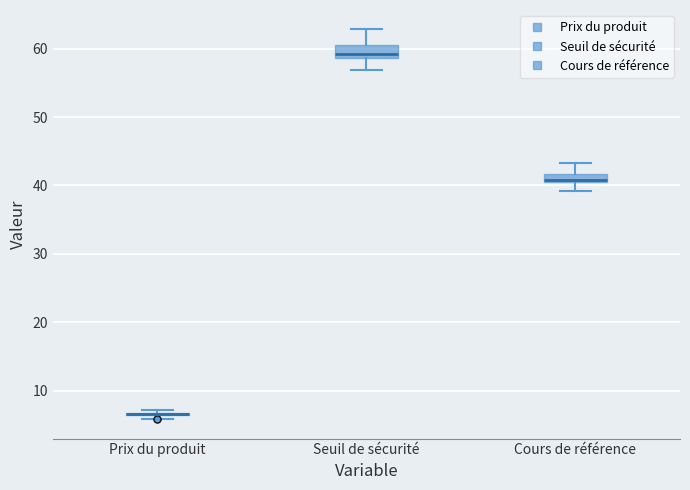

Where is the lower edge of the box for Seuil de sécurité on the y-axis? The values are not printed on the chart, so give them approximately, as read against the axis.

59